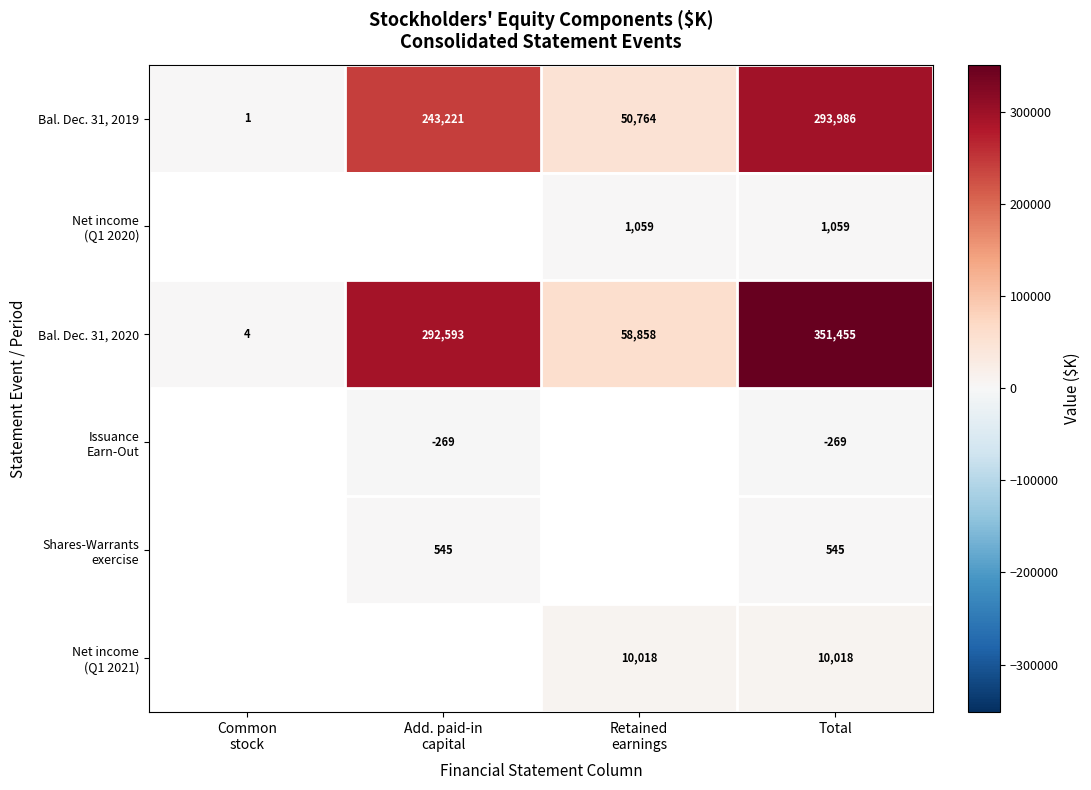

How many Bal. Dec. 31, 2019 values are between 50764 and 293986?

3